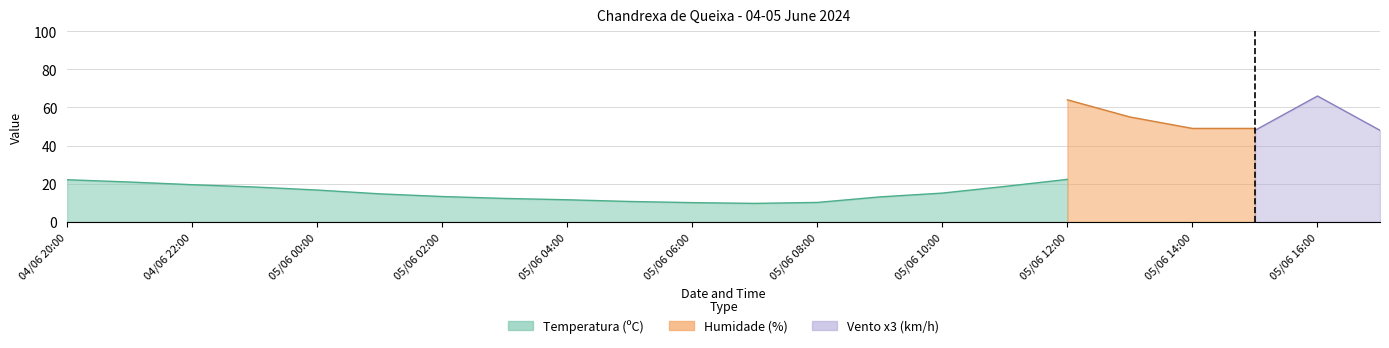

What is the label of the 6th point from the left?

05/06 01:00